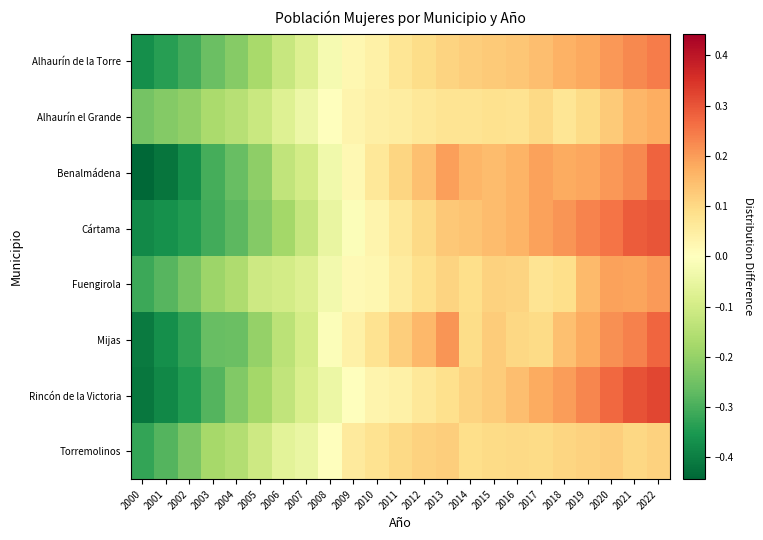

At how many categories does at least one series exceed 0?

15